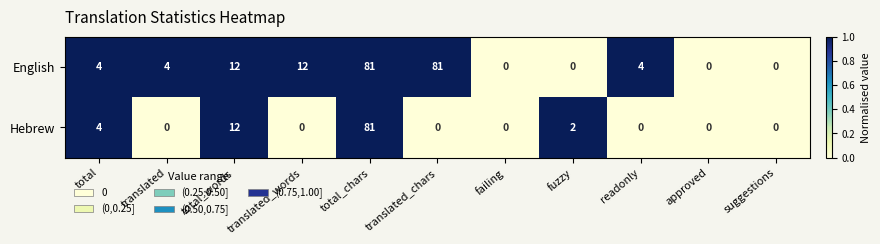

What is the maximum value shown in the chart?

81